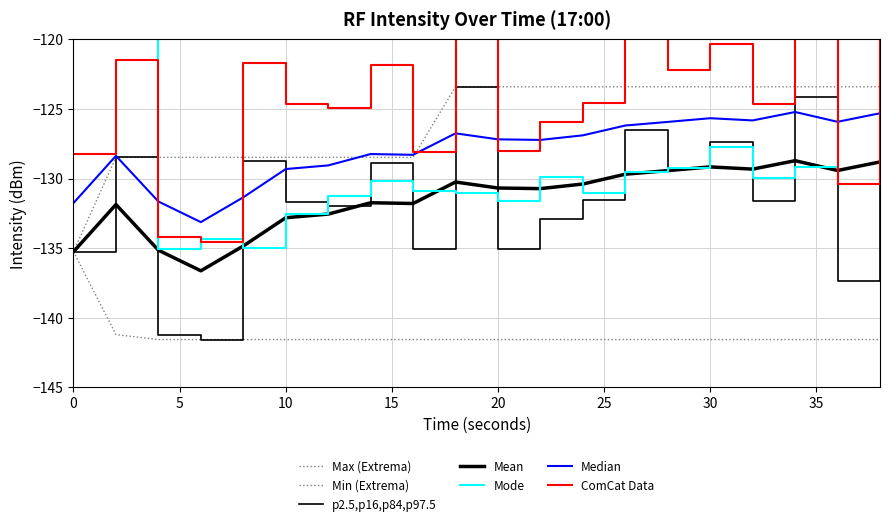

At which label is rolling_mean closest to -132?

2